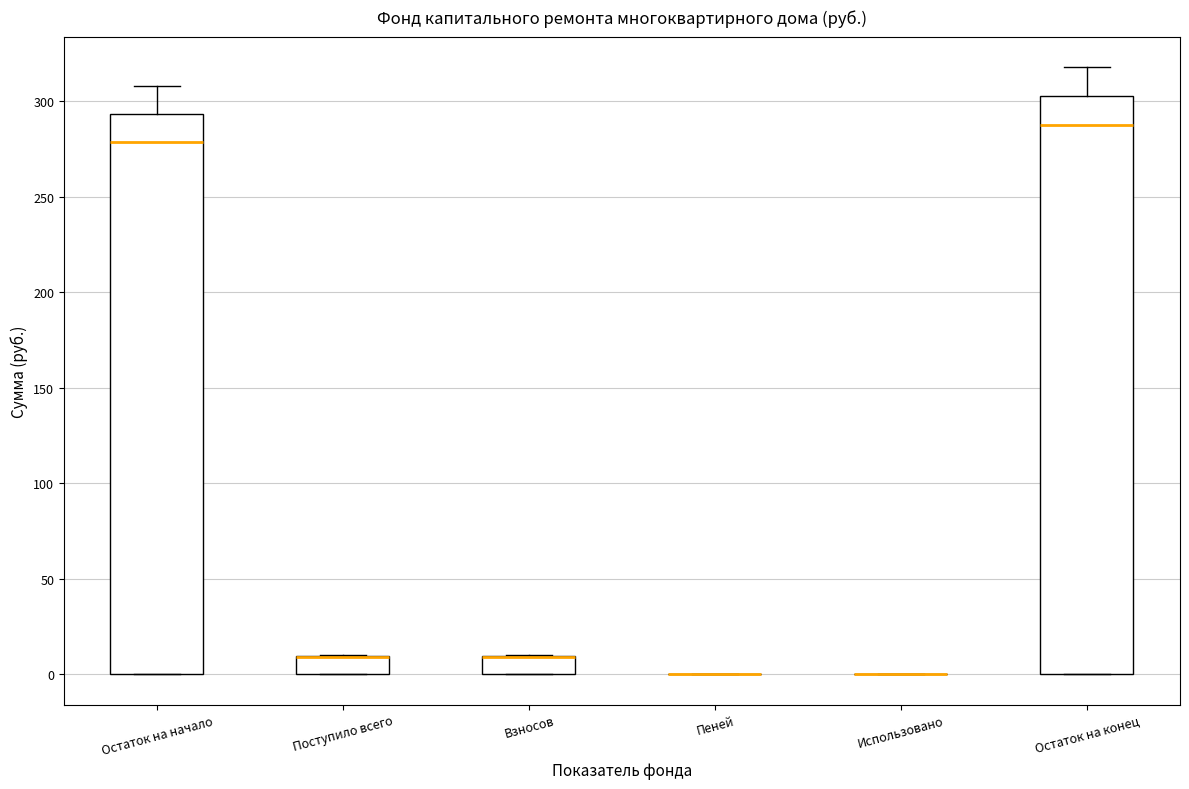

Reading left to right, transcribe this box plot: for each box, give where its median line is, the range the box spans, and where its two whiskers end, as read against the y-axis. The values are not printed on the chart, so give them approximately, as read against the axis.

Остаток на начало: median 280, box 0 to 295, whiskers 0 to 310
Поступило всего: median 10 (drawn on the box's upper edge), box 0 to 10, whiskers 0 to 10
Взносов: median 10 (drawn on the box's upper edge), box 0 to 10, whiskers 0 to 10
Пеней: box collapsed to a line at 0, whiskers 0 to 0
Использовано: box collapsed to a line at 0, whiskers 0 to 0
Остаток на конец: median 290, box 0 to 305, whiskers 0 to 320